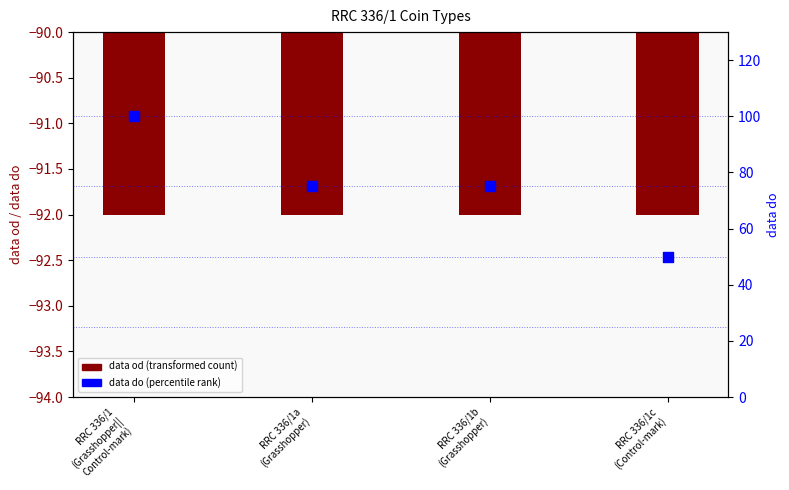

What are all the series names shown in the legend?

data od, data do (percentile)